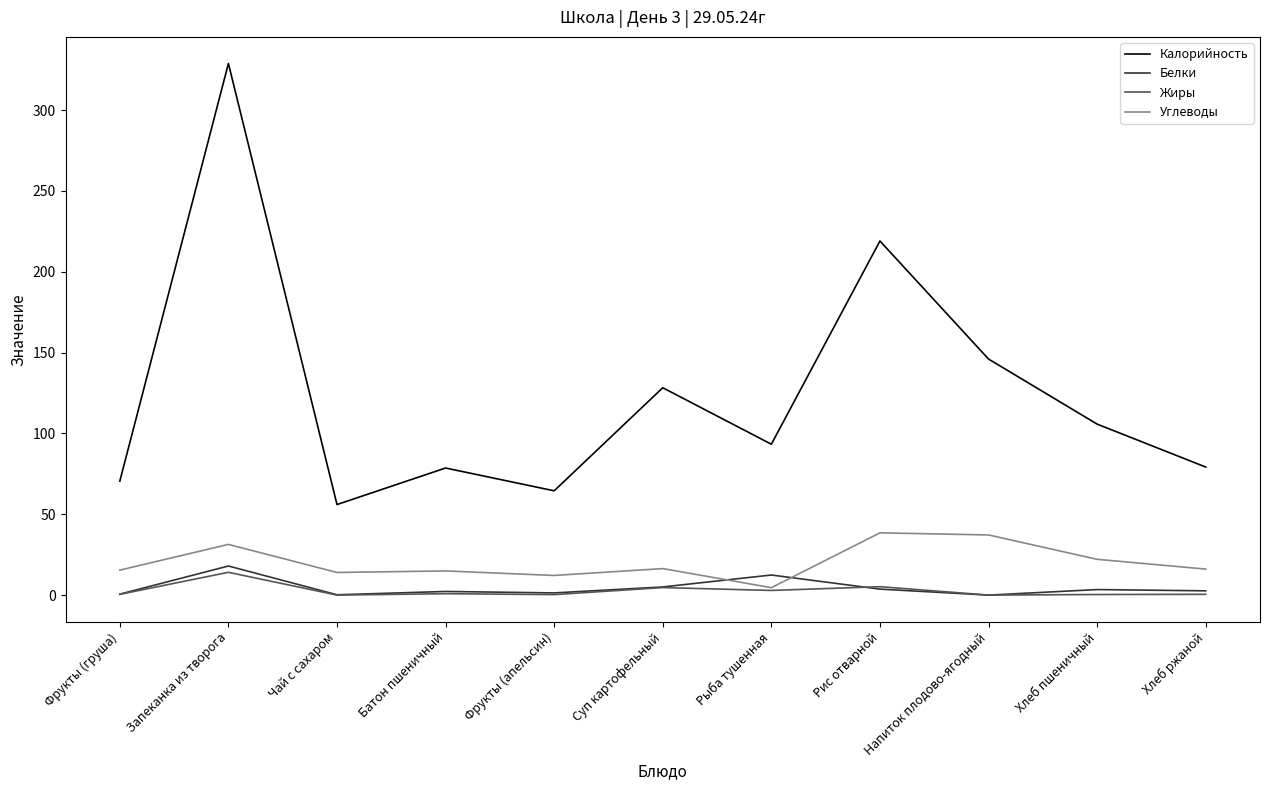

Between Рис отварной and Напиток плодово-ягодный, which series saw the biggest shift?

Калорийность